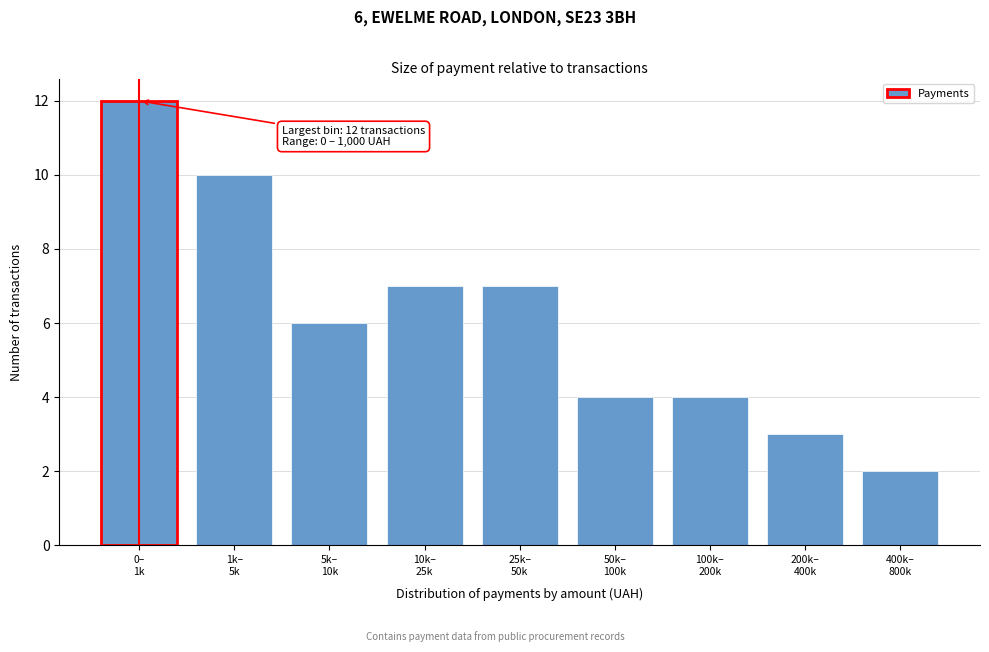

Reading left to right, transcribe all the data shown in this chart.

12	10	6	7	7	4	4	3	2